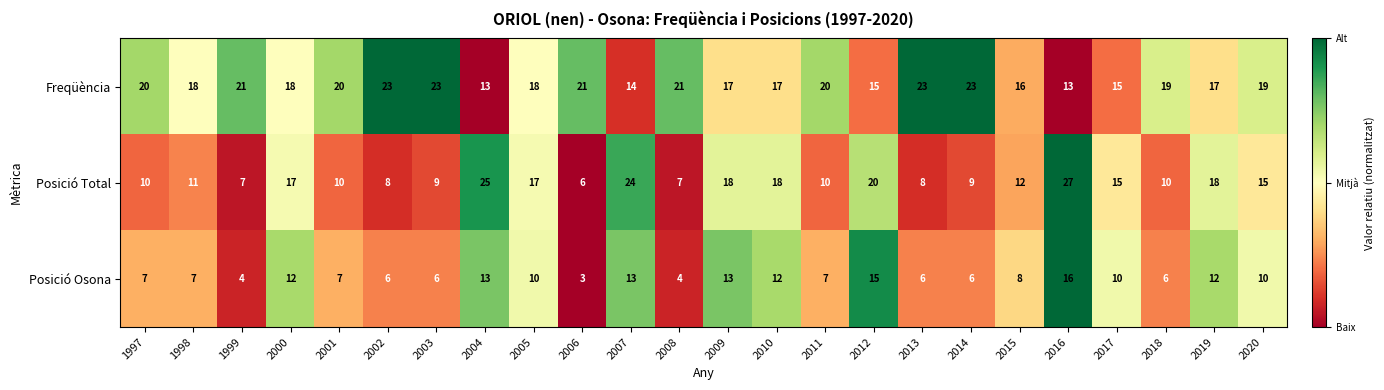

What is the total value across all series at 2008?

32